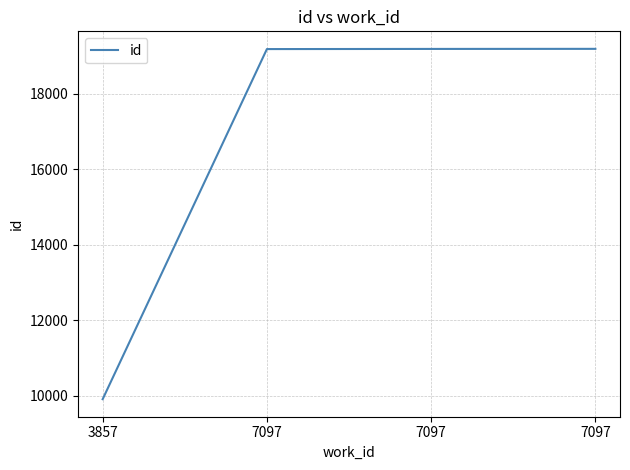

Is it true that the value at 7097 is 19187?

True